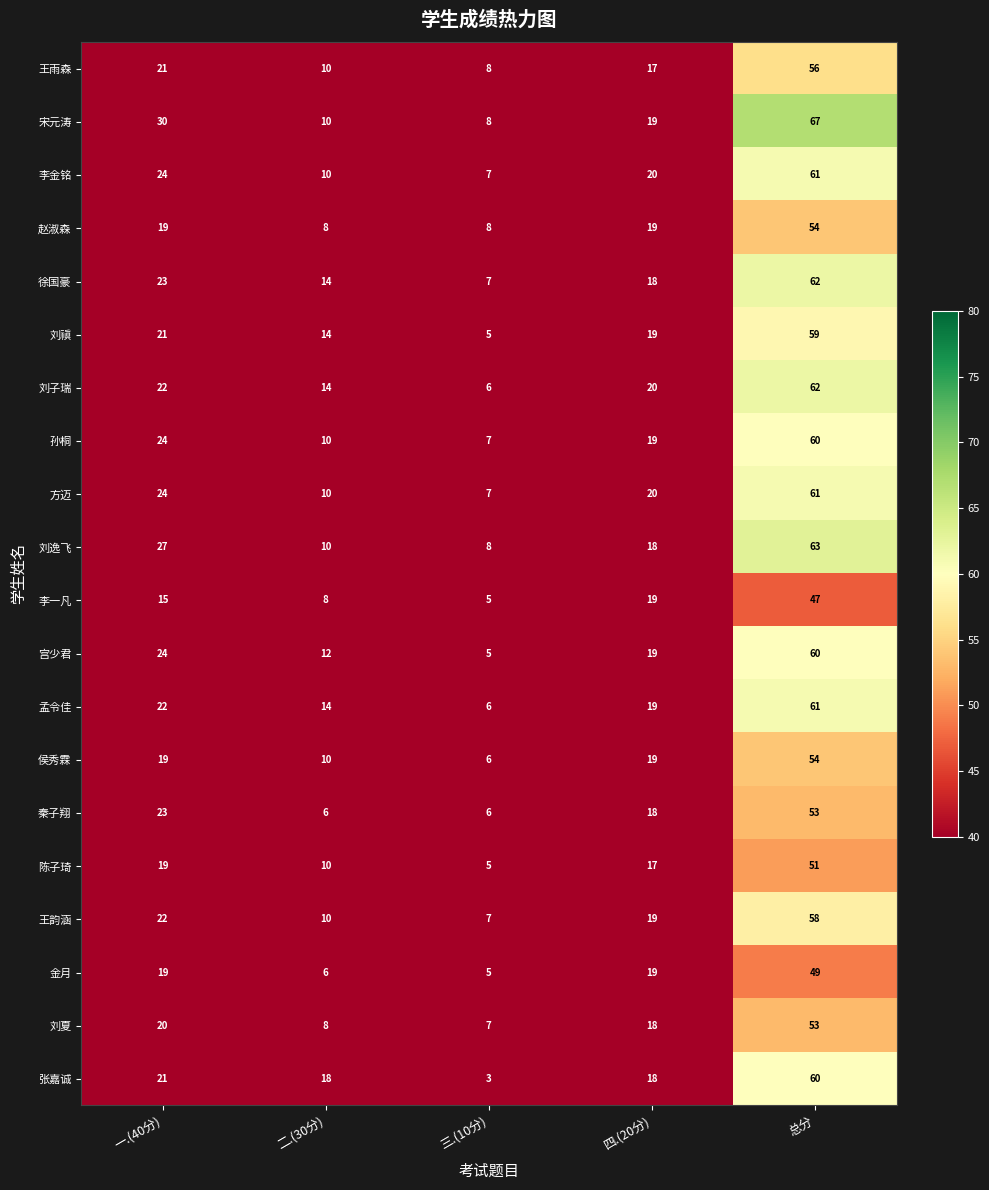

List the labels in order of 宫少君 value, largest first.

总分, 一.(40分), 四.(20分), 二.(30分), 三.(10分)